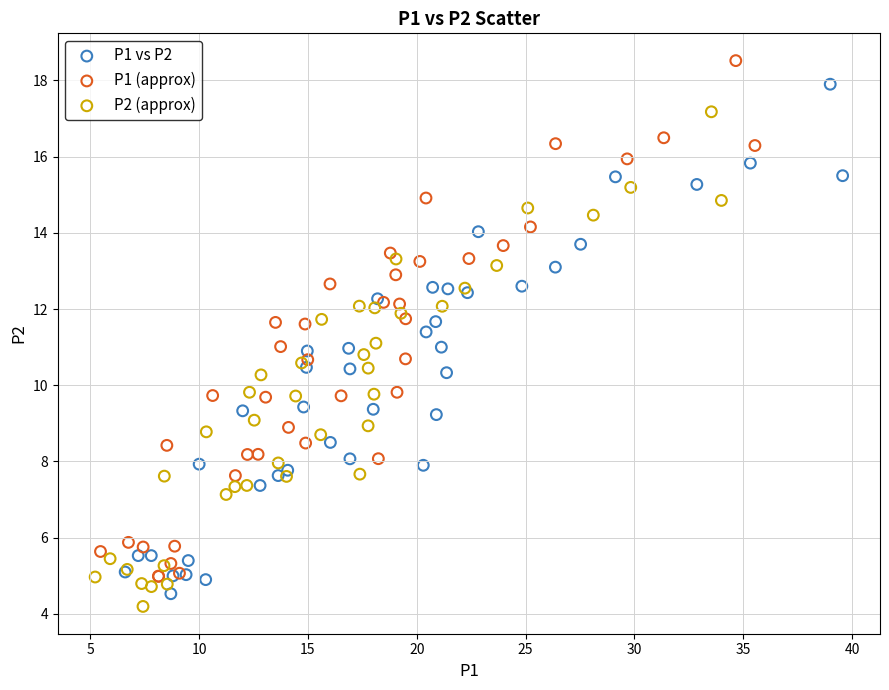

Which series has the largest Y range (max minus min)?

P1 (approx)